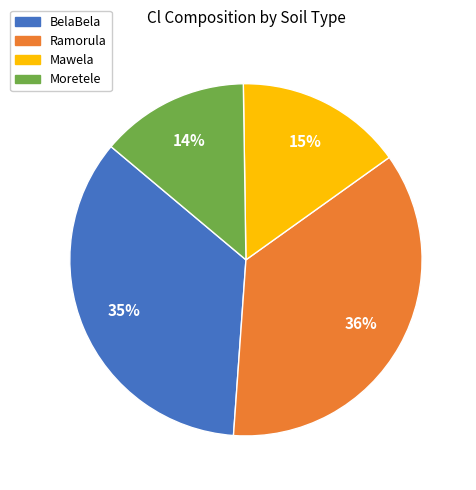

Which has a higher value, Ramorula or Mawela?

Ramorula